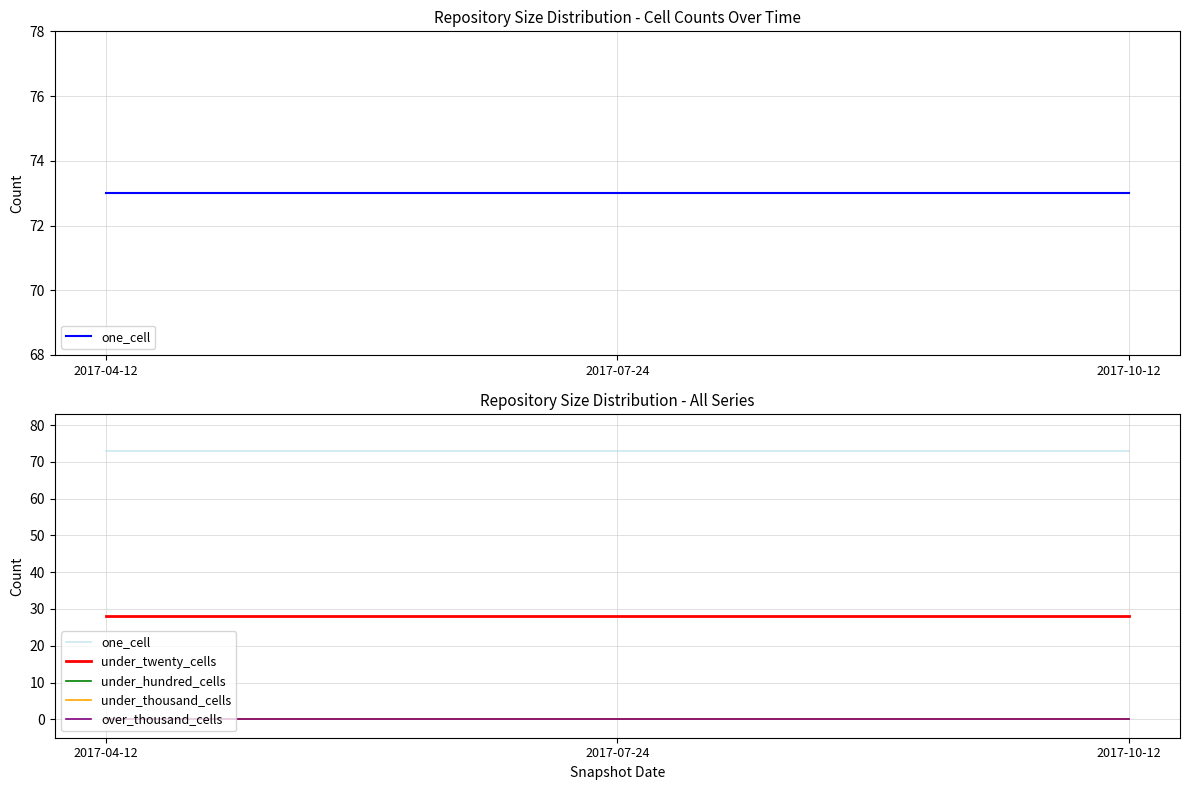

What is the maximum value shown in the chart?

73